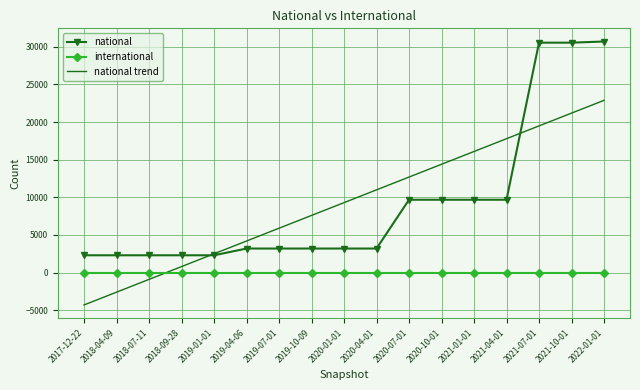

Which series has the largest range (max minus min)?

national